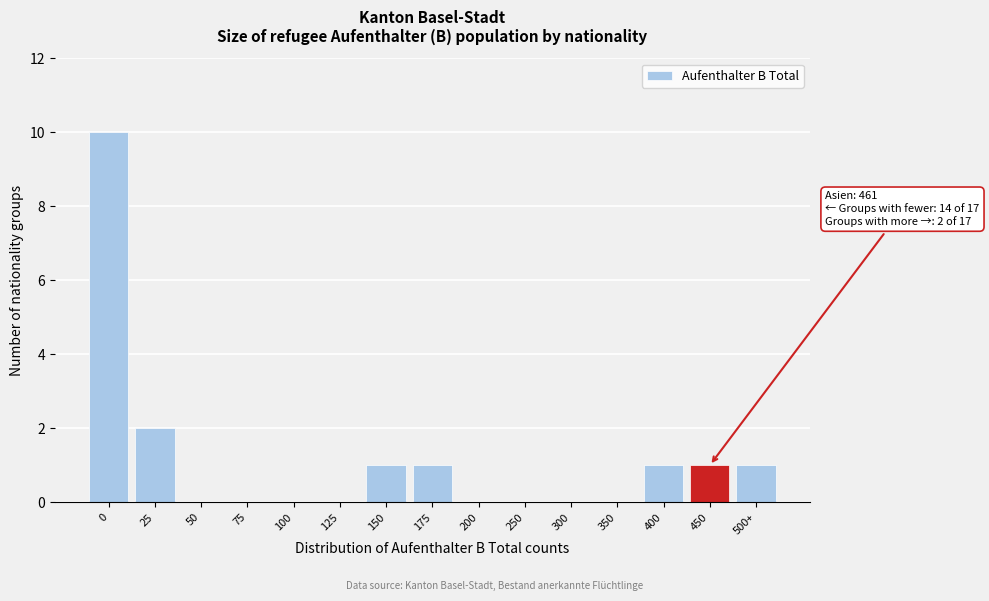

Reading right to left, list all the values displayed in this chart.

500+=1	450=1	400=1	350=0	300=0	250=0	200=0	175=1	150=1	125=0	100=0	75=0	50=0	25=2	0=10